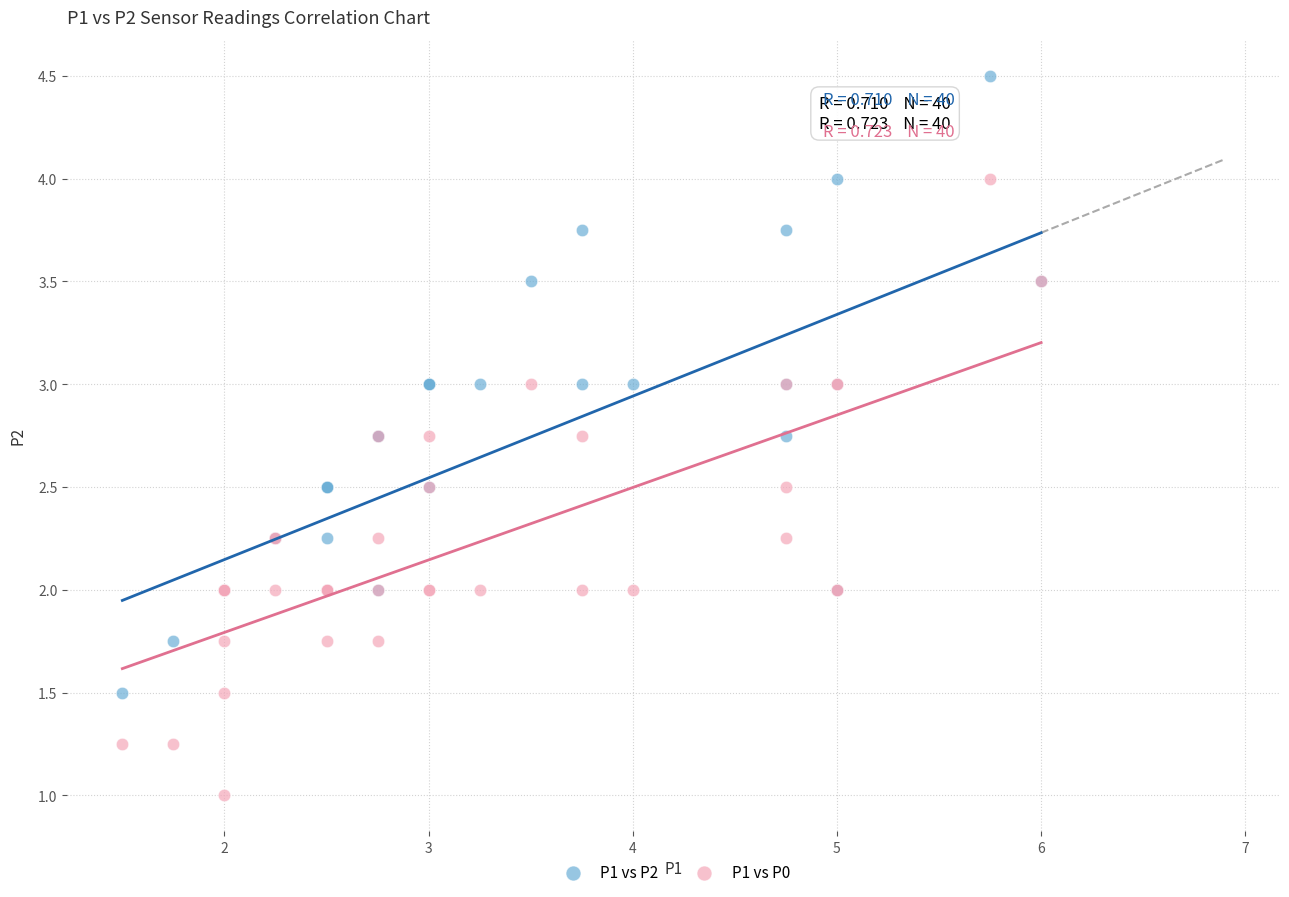

What is the X range (max minus min) for the scatter plot?

4.5